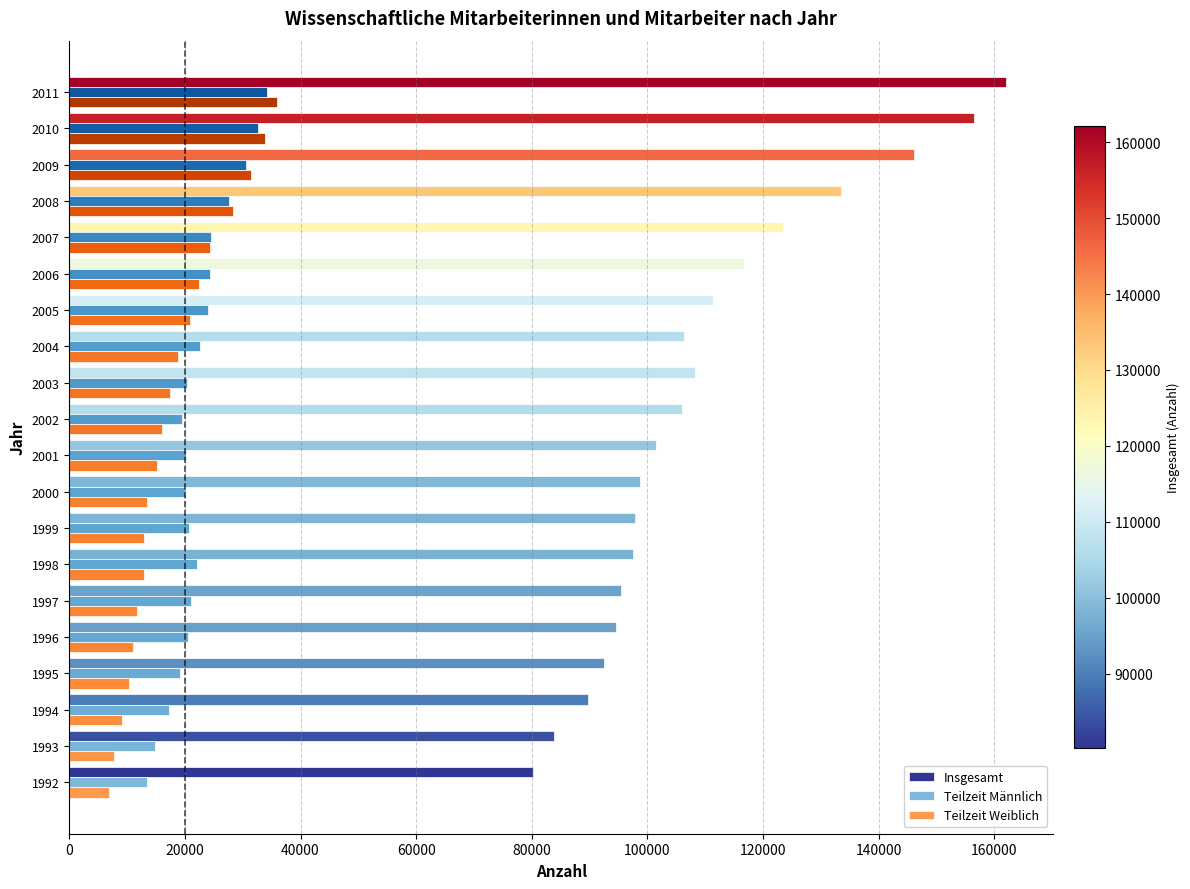

Rank the series by their maximum value, from lowest to highest.

Teilzeit Männlich, Teilzeit Weiblich, Insgesamt